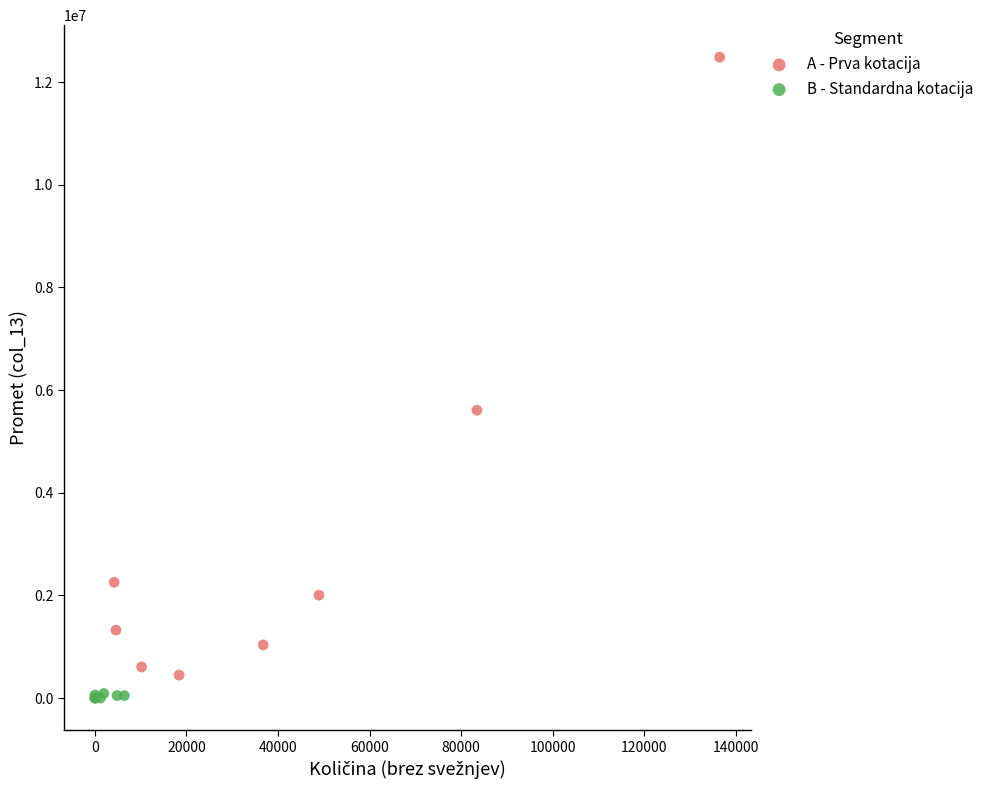

Which series has the largest Y range (max minus min)?

A - Prva kotacija